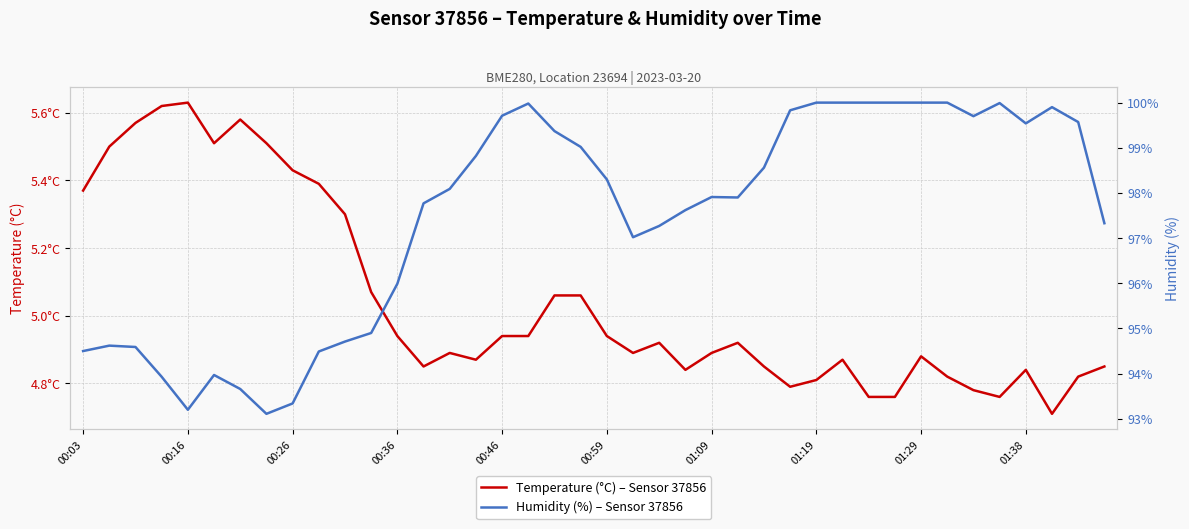

How many categories are shown in the chart?

40